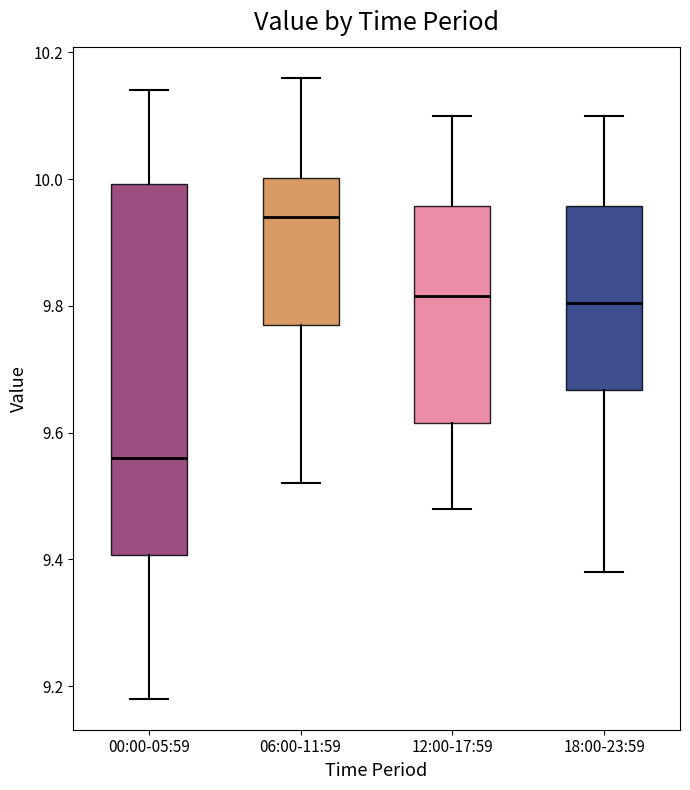

Which box has the lowest median line?

00:00-05:59